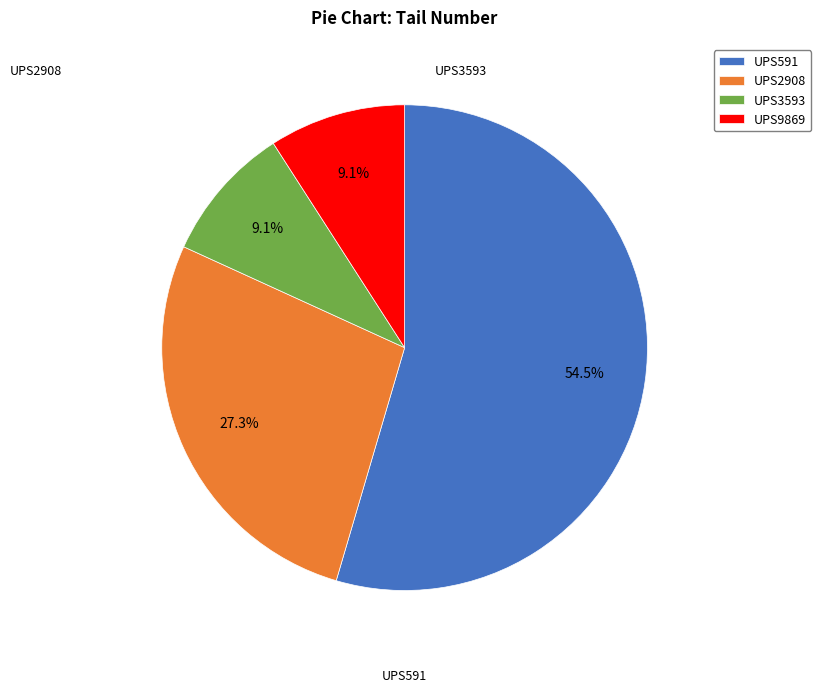

Which slice is the largest?

UPS591